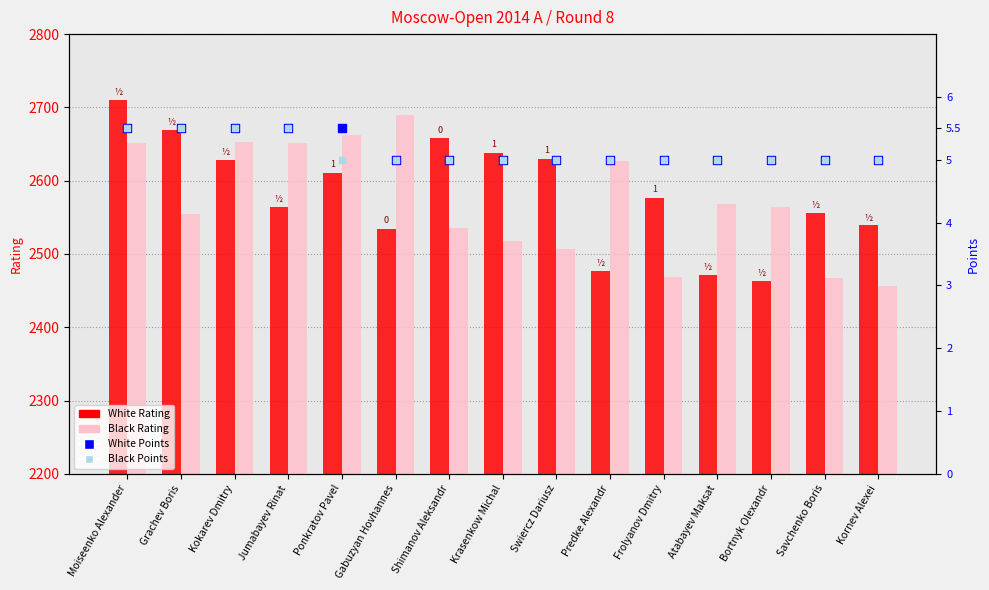

Which series has the widest spread of Y values?

White Rating